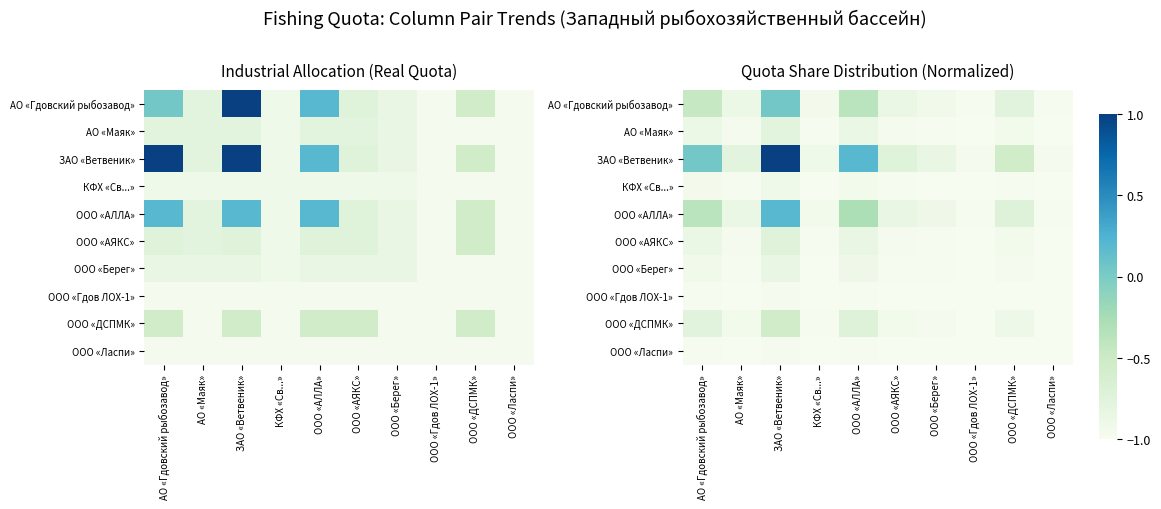

At how many categories does at least one series exceed 0?

3